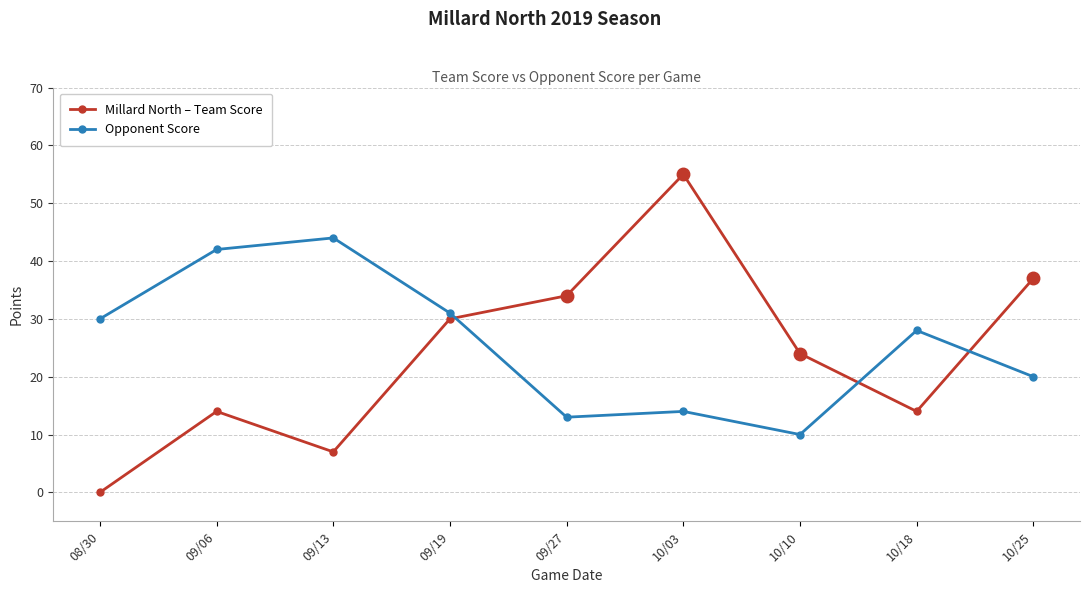

What is the approximate value of Opponent Score at 09/06?

42